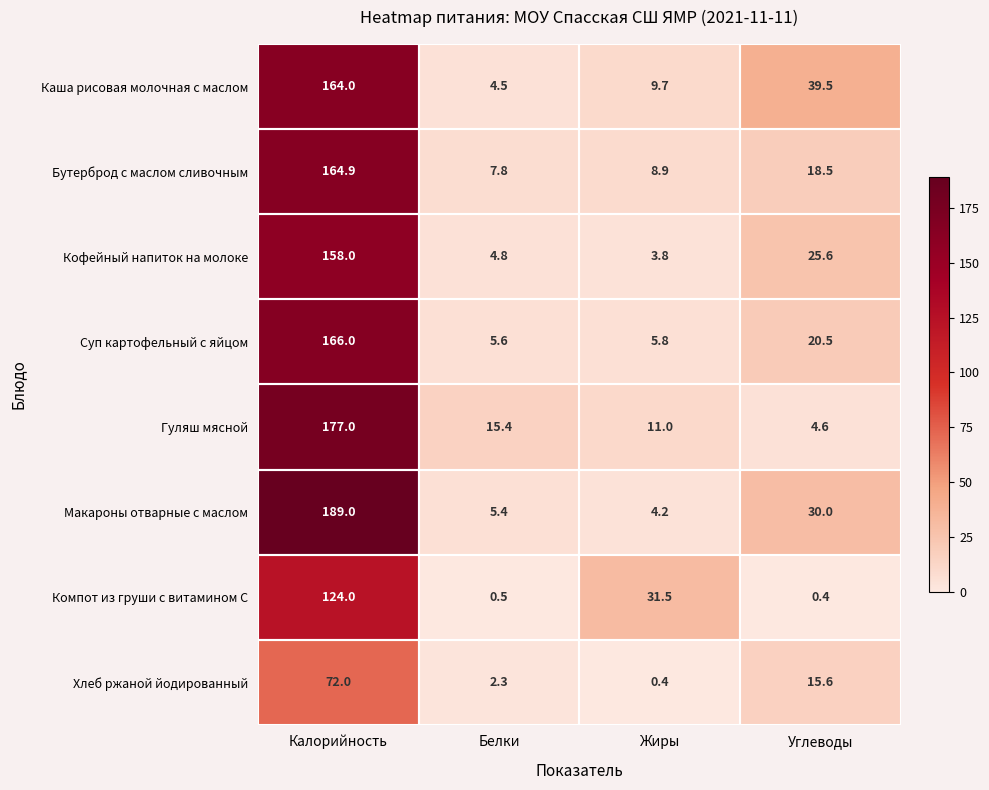

Where does the Бутерброд с маслом сливочным series first go above 18?

Калорийность